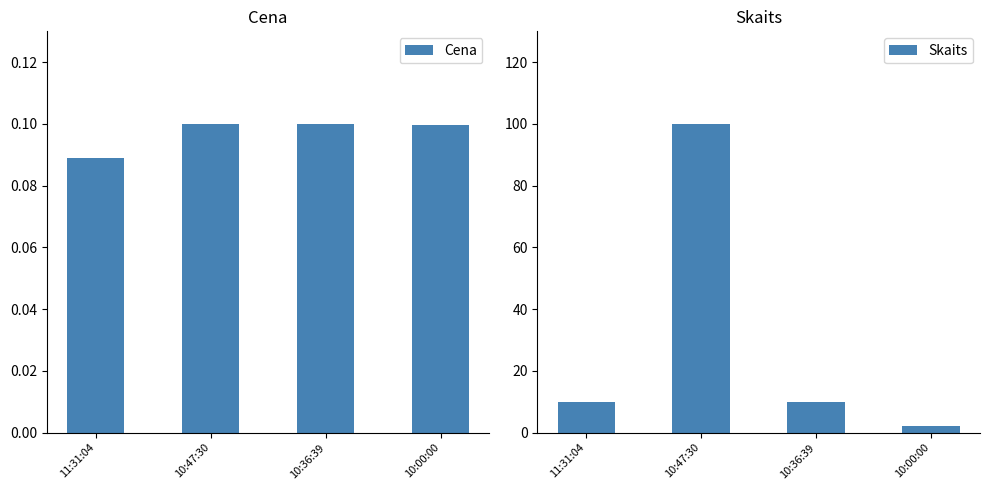

Count the Cena values in the range 0 to 1.

4